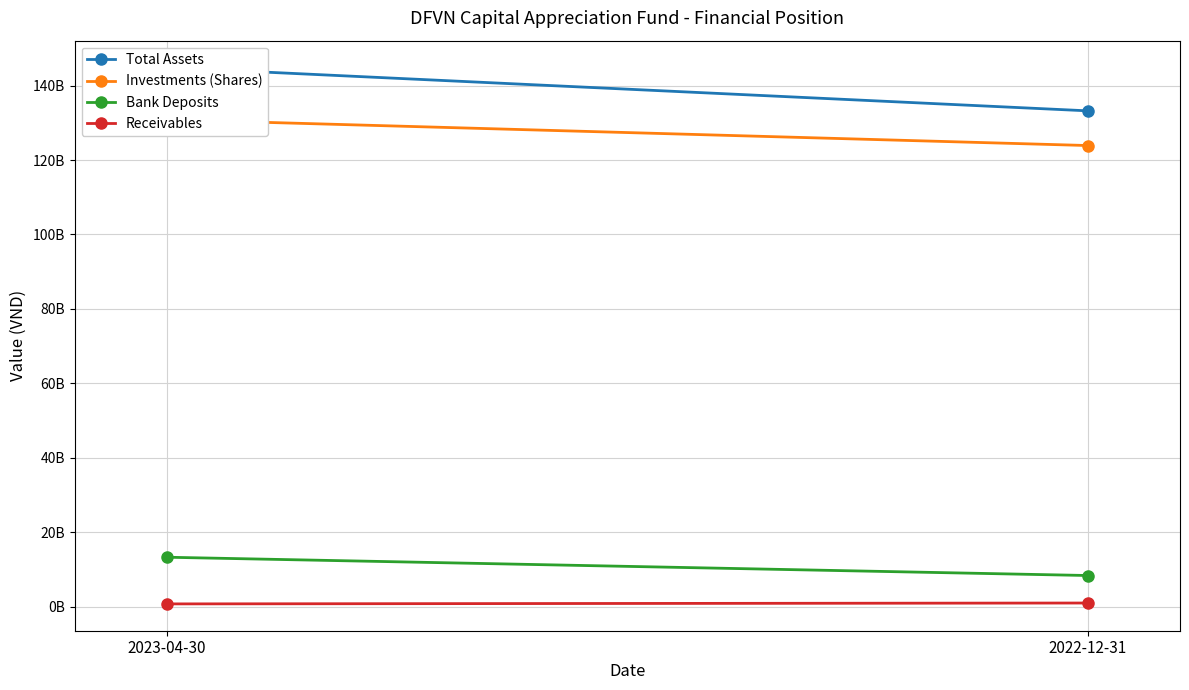

At how many categories does at least one series exceed 75269971667?

2